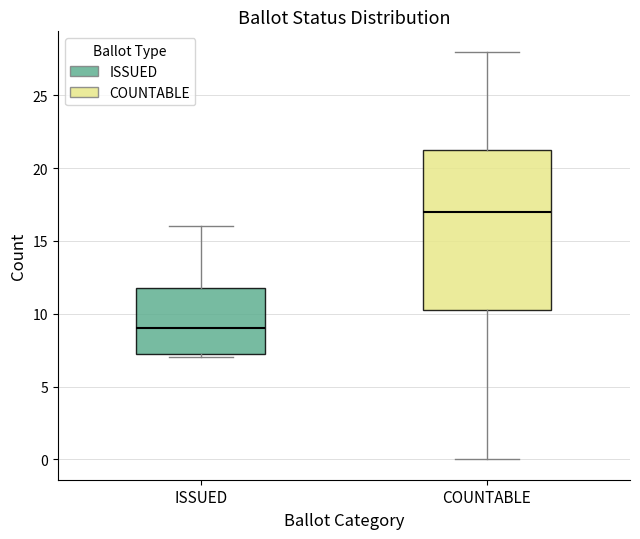

Which box's median line is the highest?

COUNTABLE